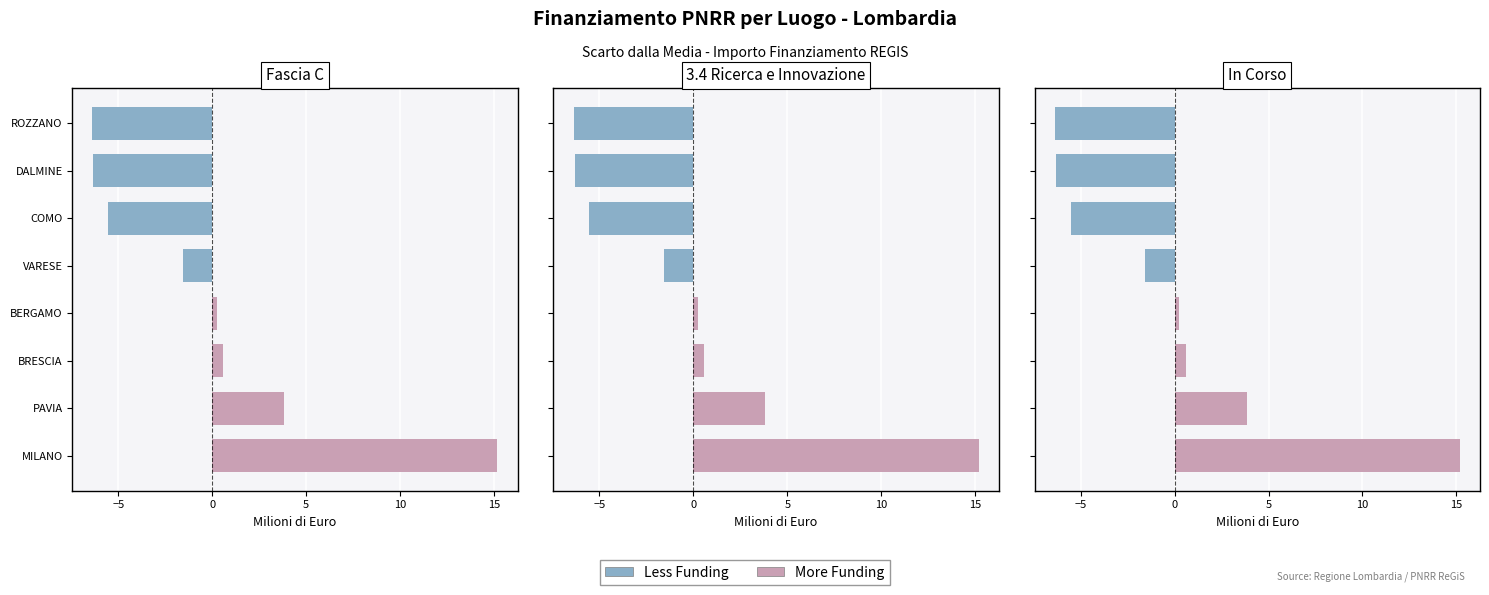

What is the change in value from COMO to ROZZANO?

-0.8